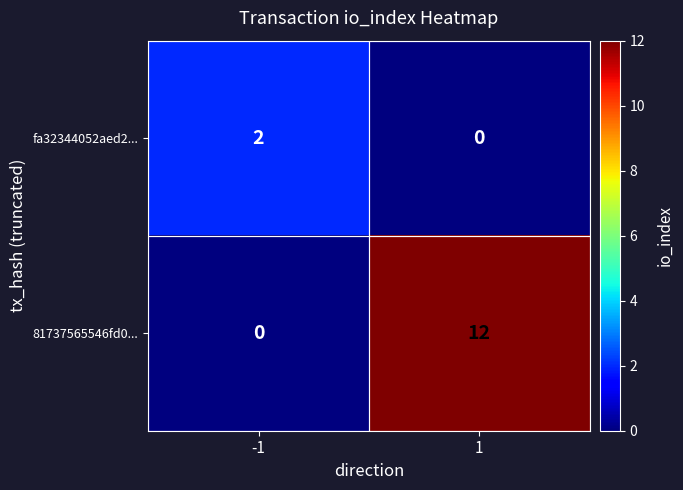

What is the difference between the maximum and minimum values in the 81737565546fd0... series?

12